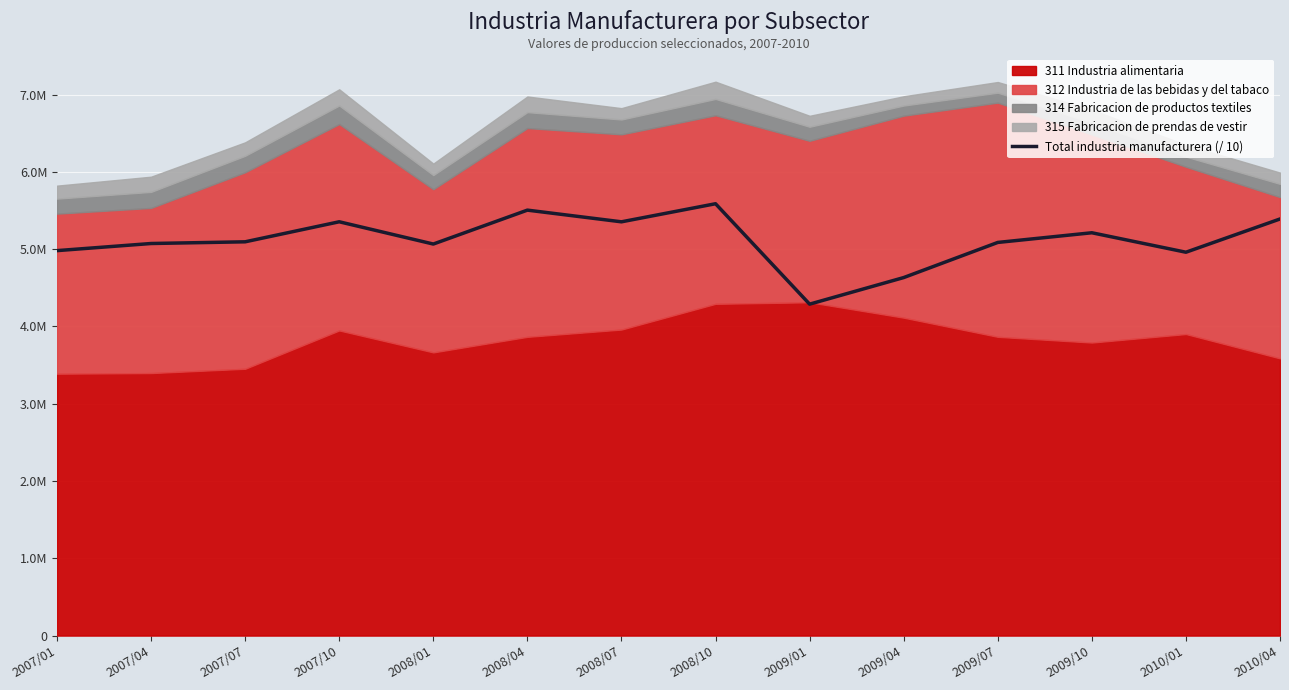

Where does the data first go above 5095011?

2007/07